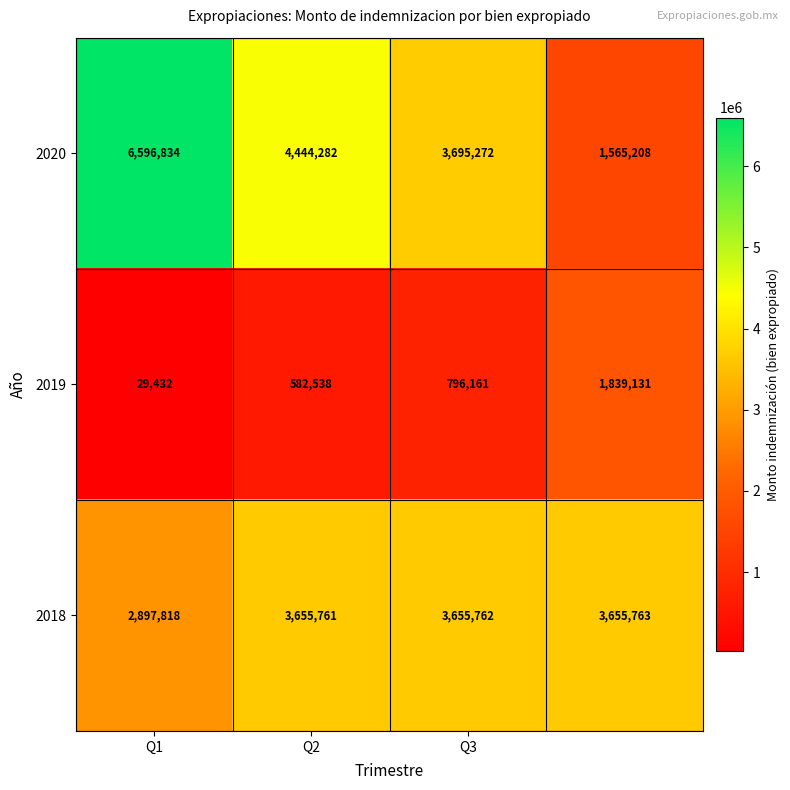

What is the lowest value of the 2020 series?

1565208